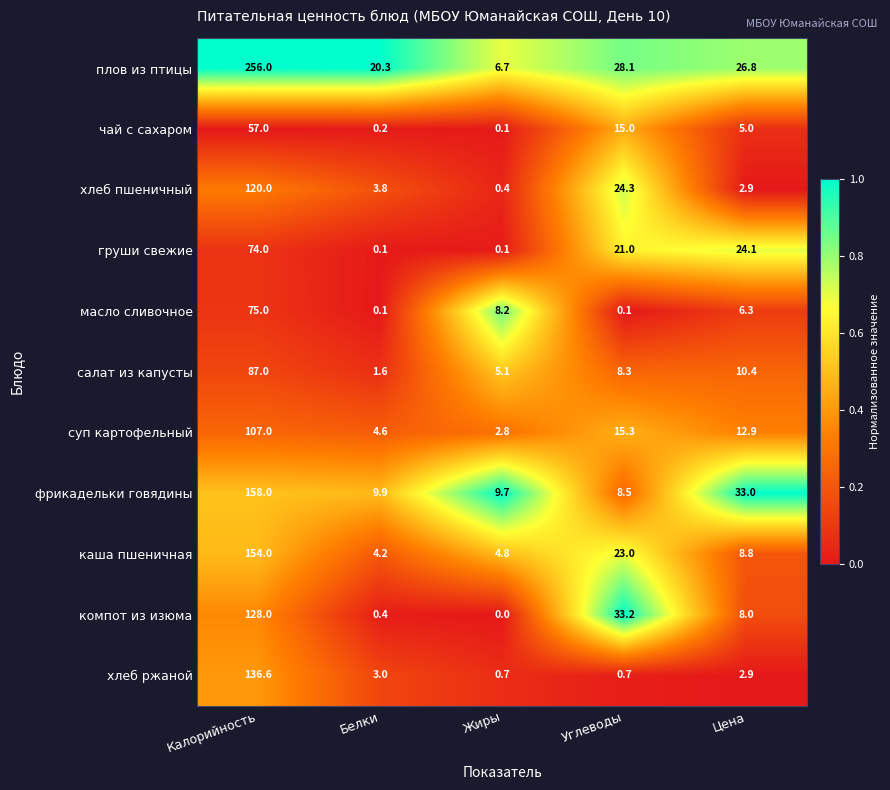

What is the difference between the каша пшеничная values at Углеводы and Белки?

18.8